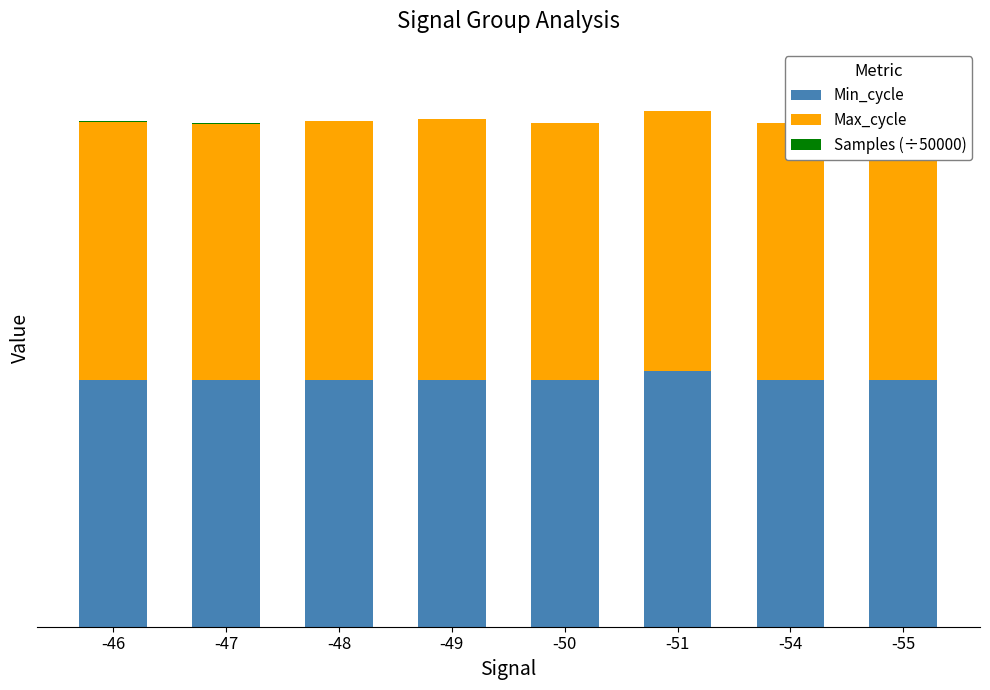

What is the value of the Samples (÷50000) bar at the 6th from the left?

20.7